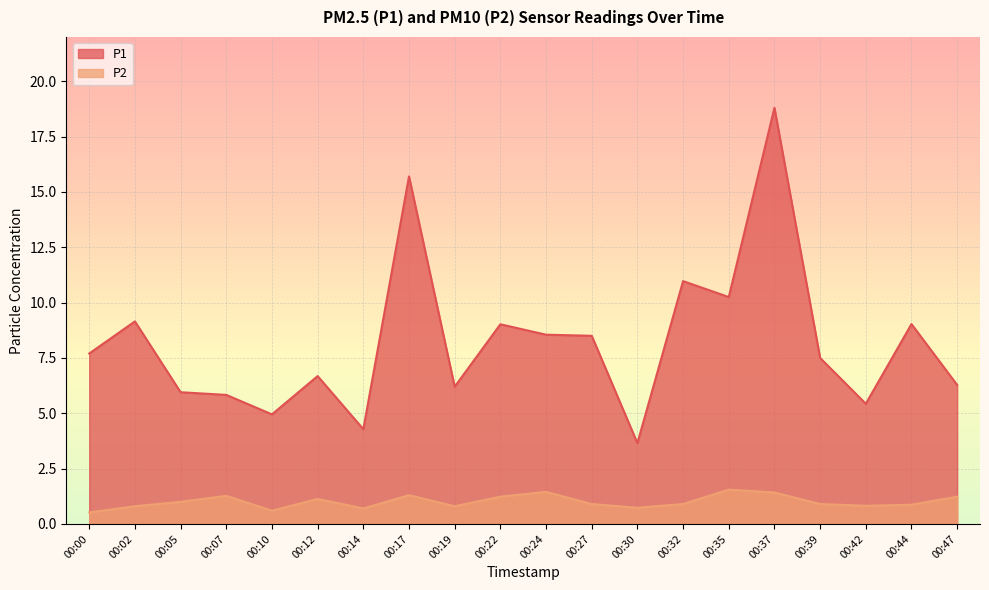

Reading right to left, extract all data points from this chart.

P1: 00:47=6.3	00:44=9.0	00:42=5.4	00:39=7.5	00:37=18.8	00:35=10.2	00:32=11.0	00:30=3.6	00:27=8.5	00:24=8.6	00:22=9.0	00:19=6.2	00:17=15.7	00:14=4.3	00:12=6.7	00:10=5.0	00:07=5.8	00:05=6.0	00:02=9.2	00:00=7.7
P2: 00:47=1.2	00:44=0.9	00:42=0.8	00:39=0.9	00:37=1.4	00:35=1.6	00:32=0.9	00:30=0.7	00:27=0.9	00:24=1.4	00:22=1.2	00:19=0.8	00:17=1.3	00:14=0.7	00:12=1.1	00:10=0.6	00:07=1.3	00:05=1.0	00:02=0.8	00:00=0.5